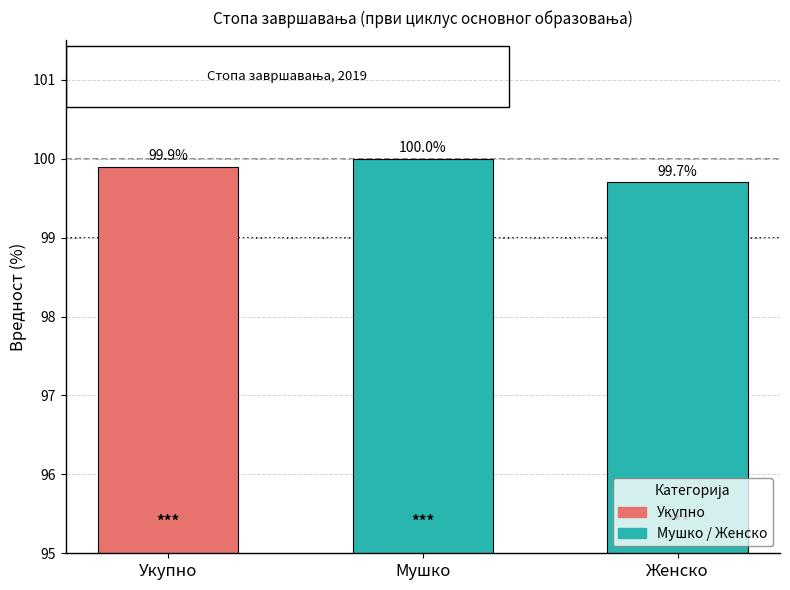

True or false: the data shows 150.7 at Женско.

False